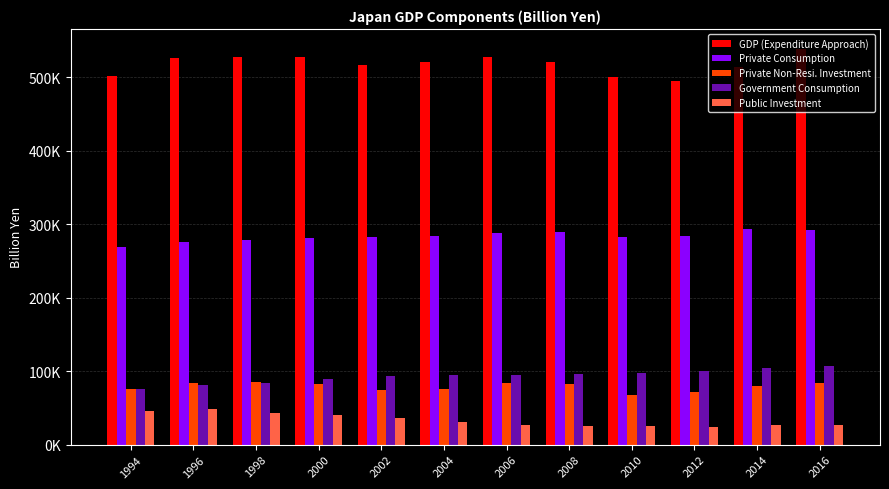

What are all the series names shown in the legend?

GDP (Expenditure Approach), Private Consumption, Private Non-Resi. Investment, Government Consumption, Public Investment